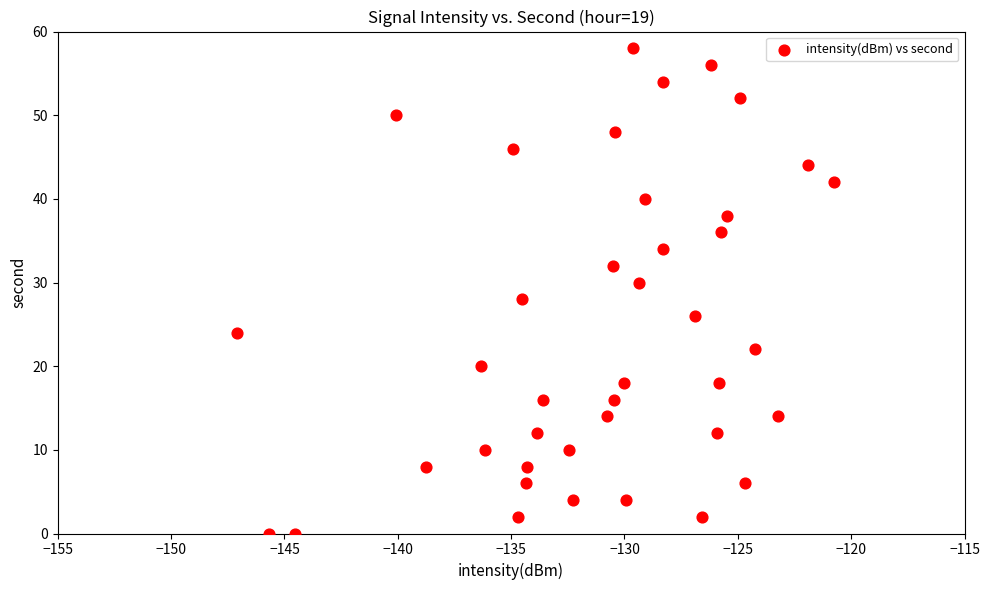

What is the range of Y values (max minus min)?

58